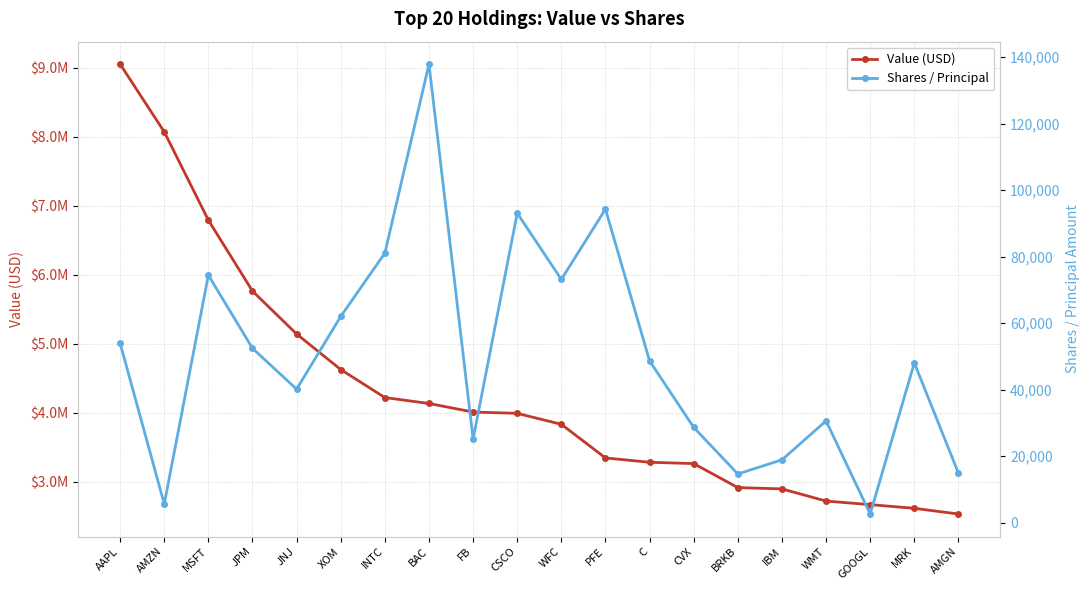

True or false: Shares / Principal has more than 0 points higher than both neighbors.

True